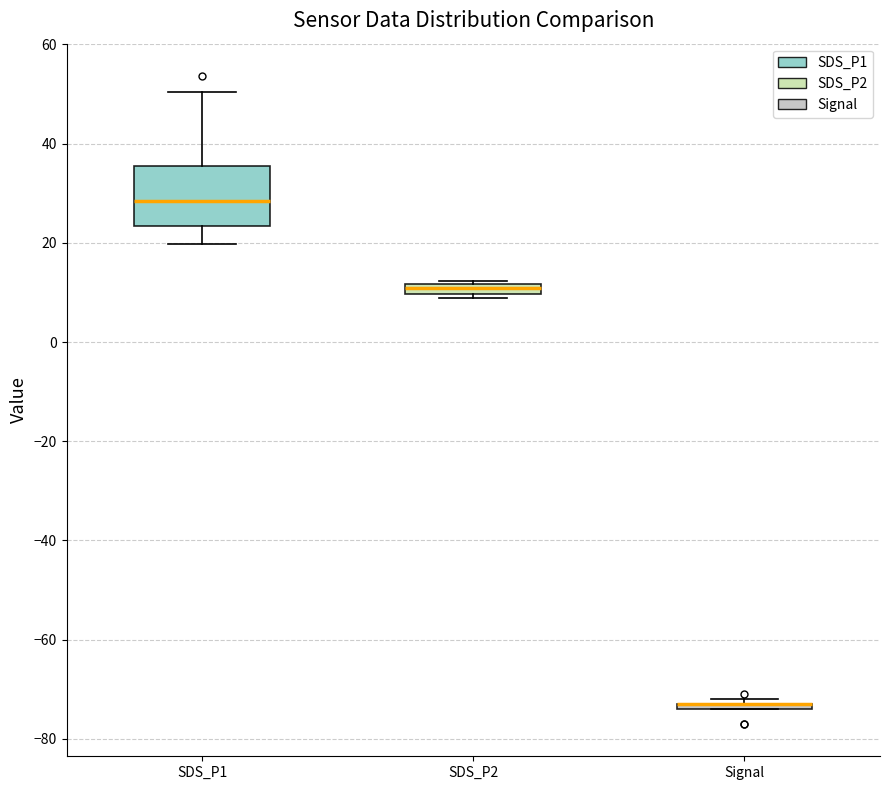

Where is the lower edge of the box for SDS_P1 on the y-axis? The values are not printed on the chart, so give them approximately, as read against the axis.

24